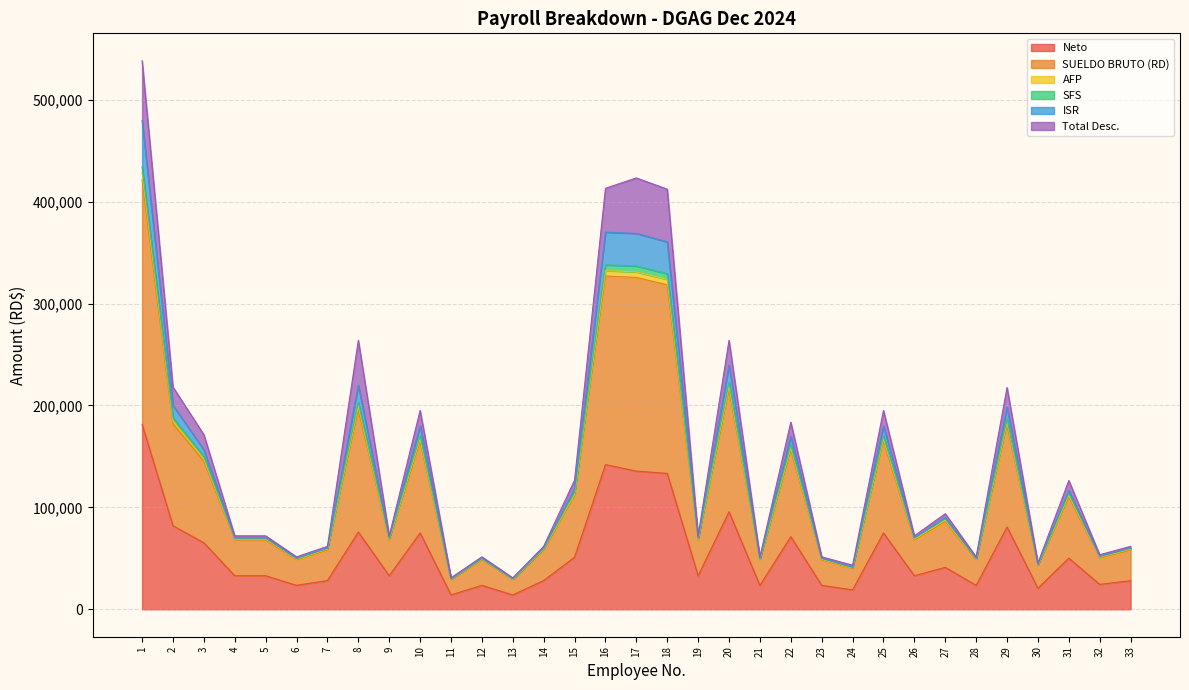

How many values in the Neto series exceed 32906?

20